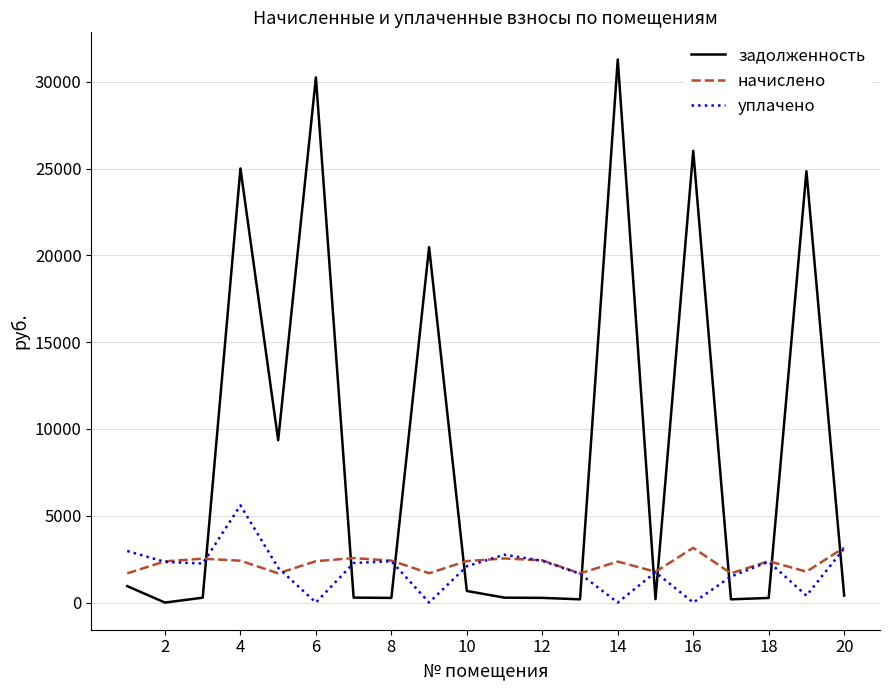

How many lines are shown in the chart?

3